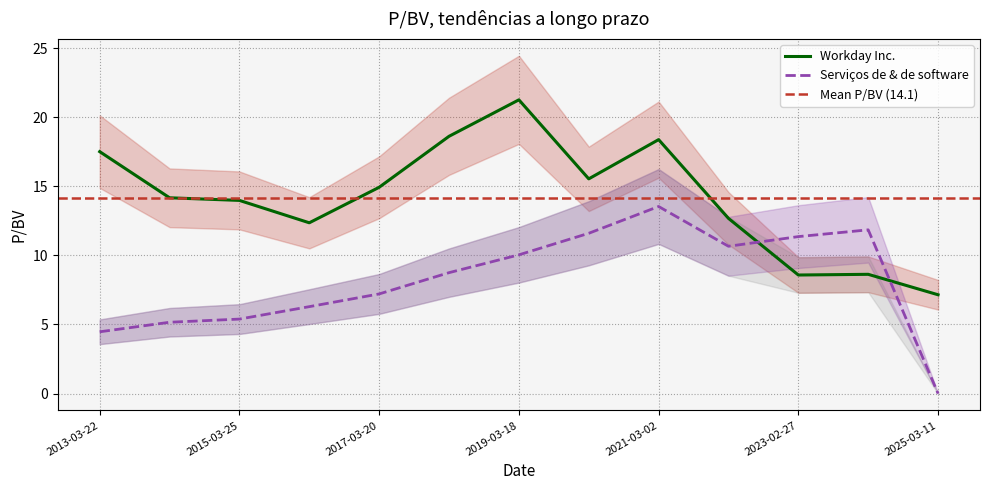

How many data points in Workday Inc. are less than 14?

6